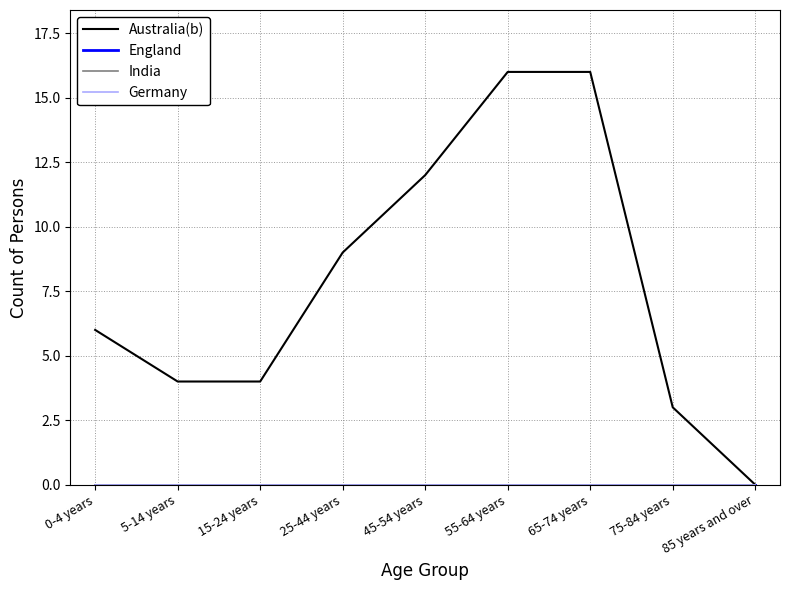

Between 25-44 years and 45-54 years, which series saw the biggest shift?

Australia(b)